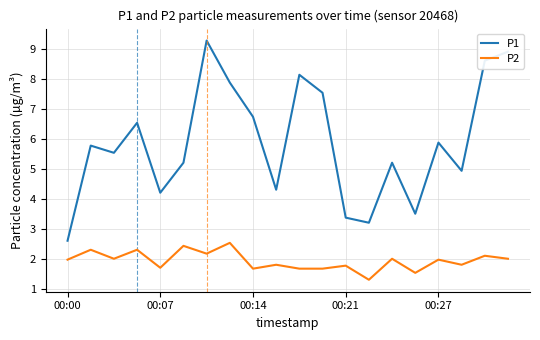

Which series has the largest range (max minus min)?

P1